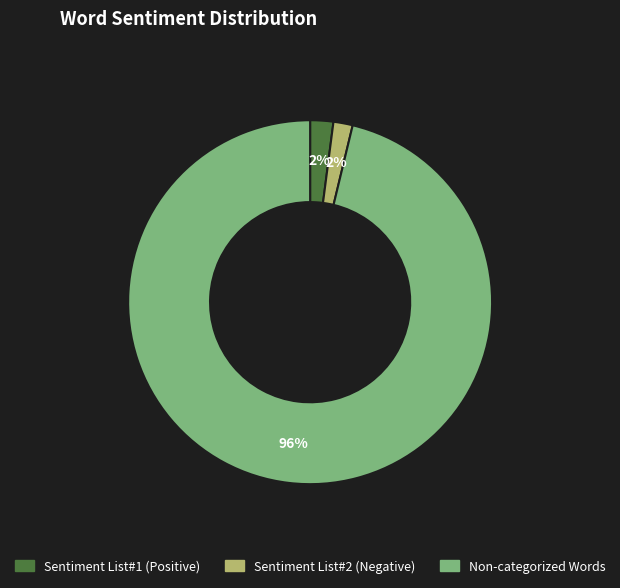

Which slice is the largest?

Non-categorized Words